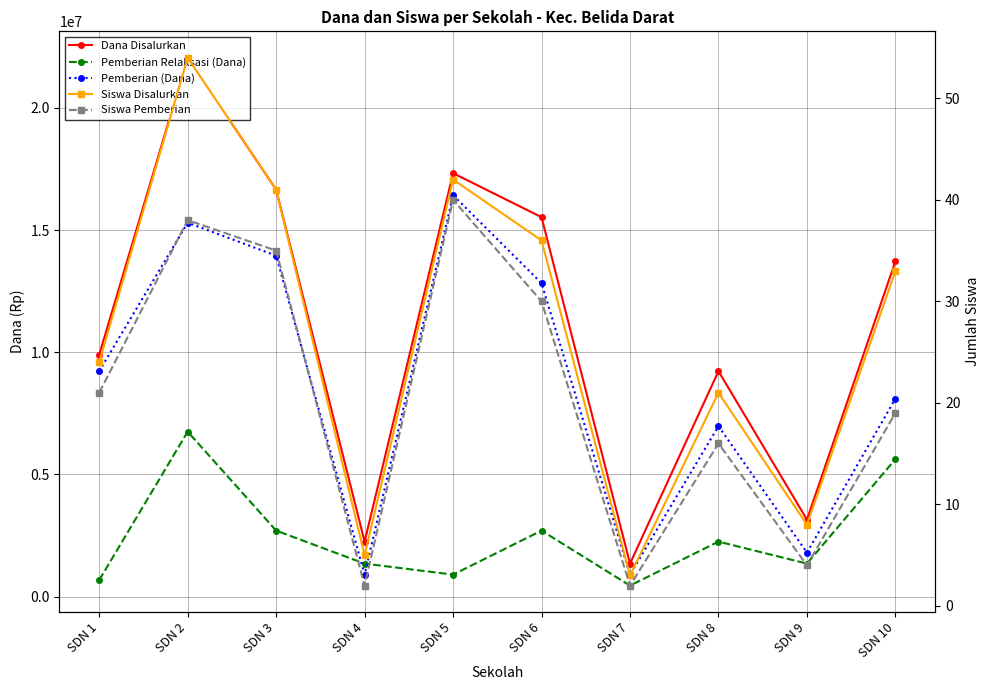

List the series in order of their peak value, highest first.

Dana Disalurkan, Pemberian (Dana), Pemberian Relaksasi (Dana), Siswa Disalurkan, Siswa Pemberian